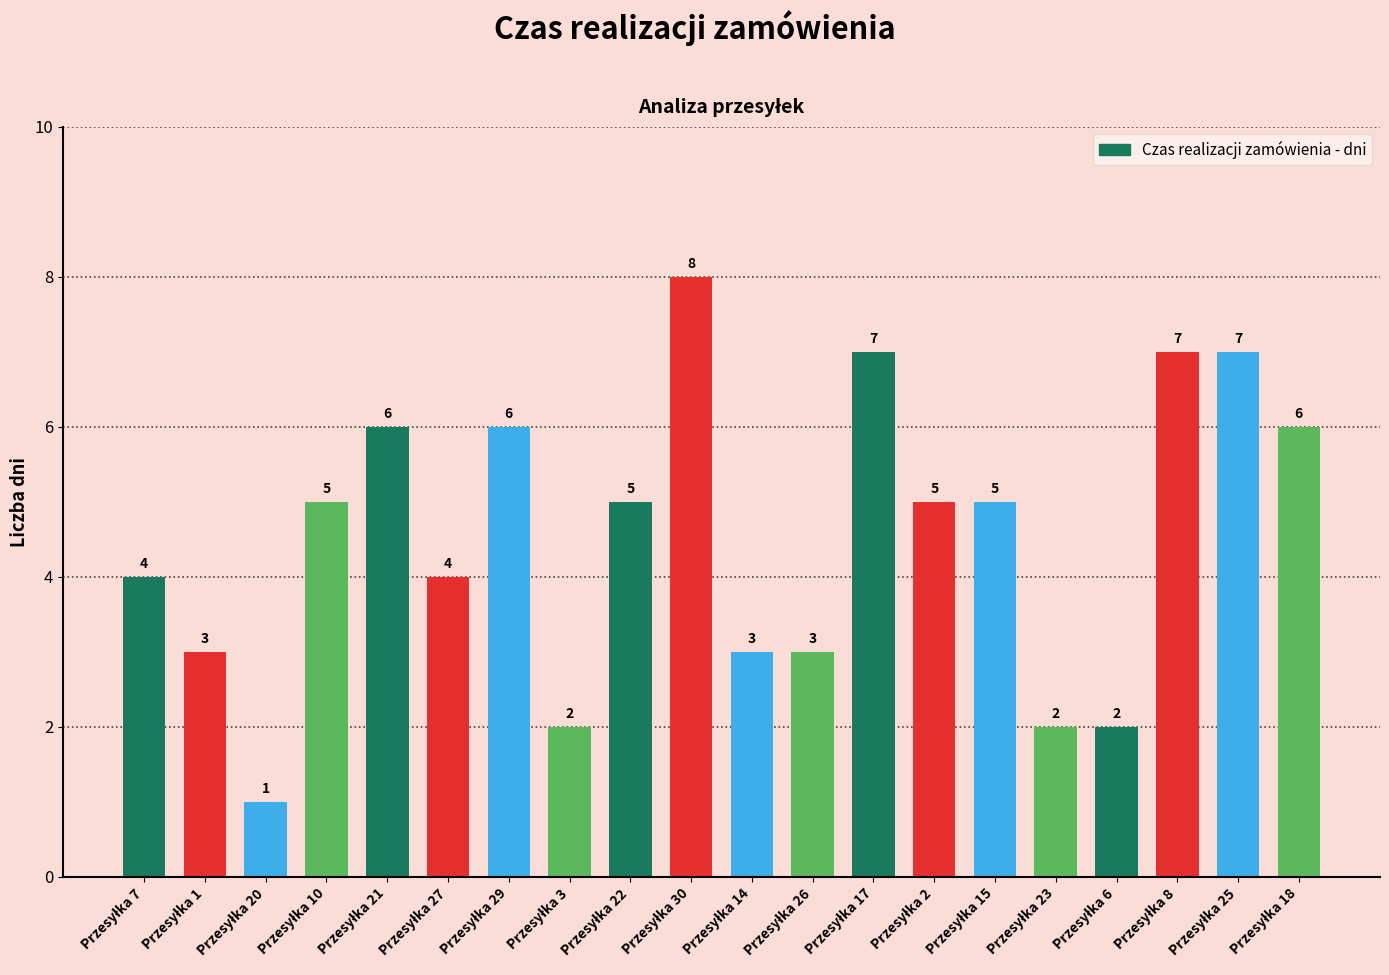

What is the average value?

5